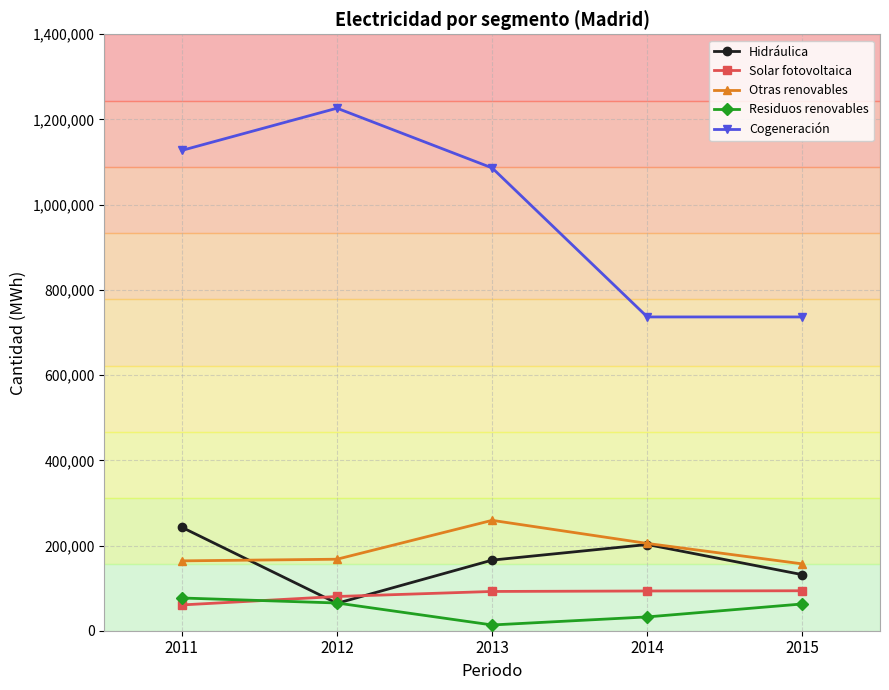

Is the value of Cogeneración at 2012 greater than the value of Otras renovables at 2015?

Yes